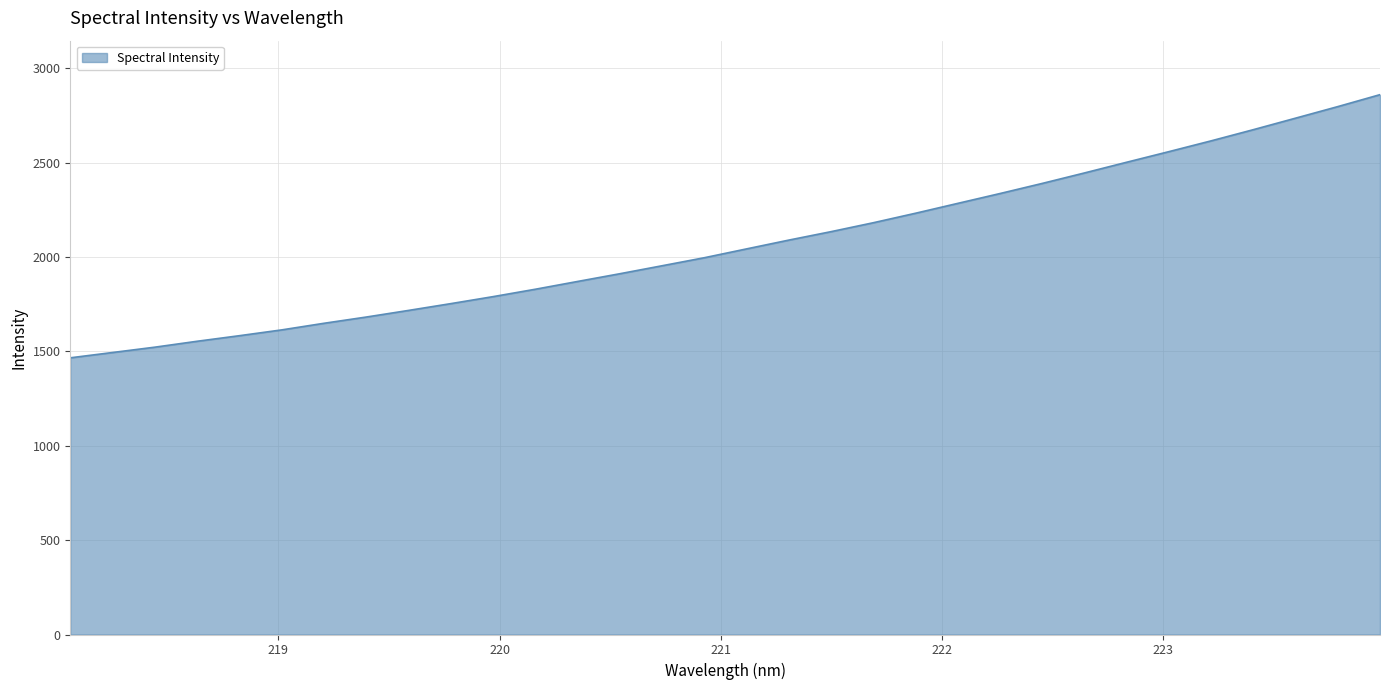

What is the difference between the maximum and minimum values?

1394.3